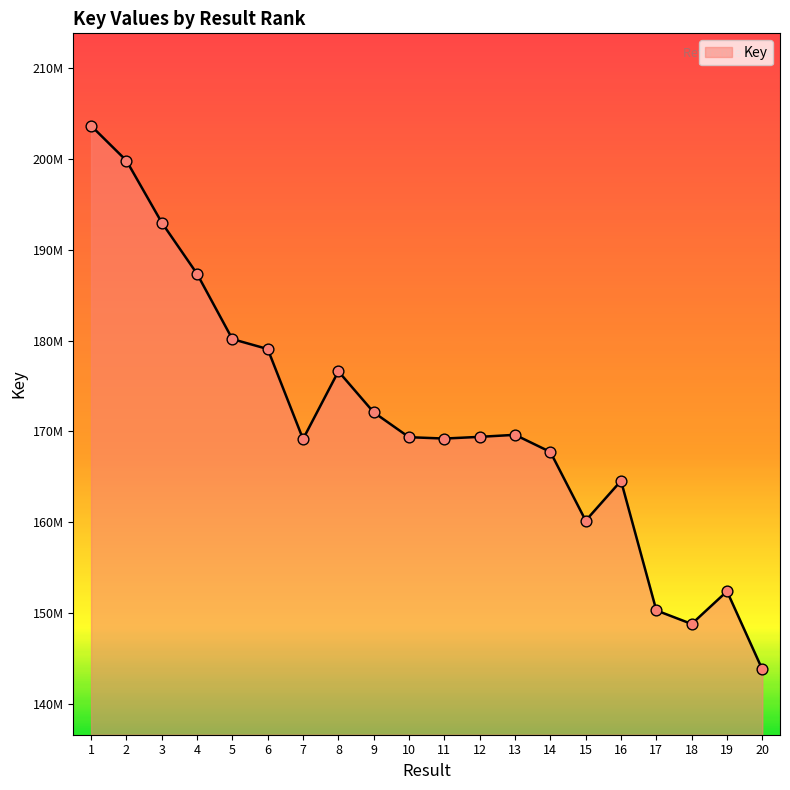

Approximately how many times larger is the value at 12 compared to 1?

0.8